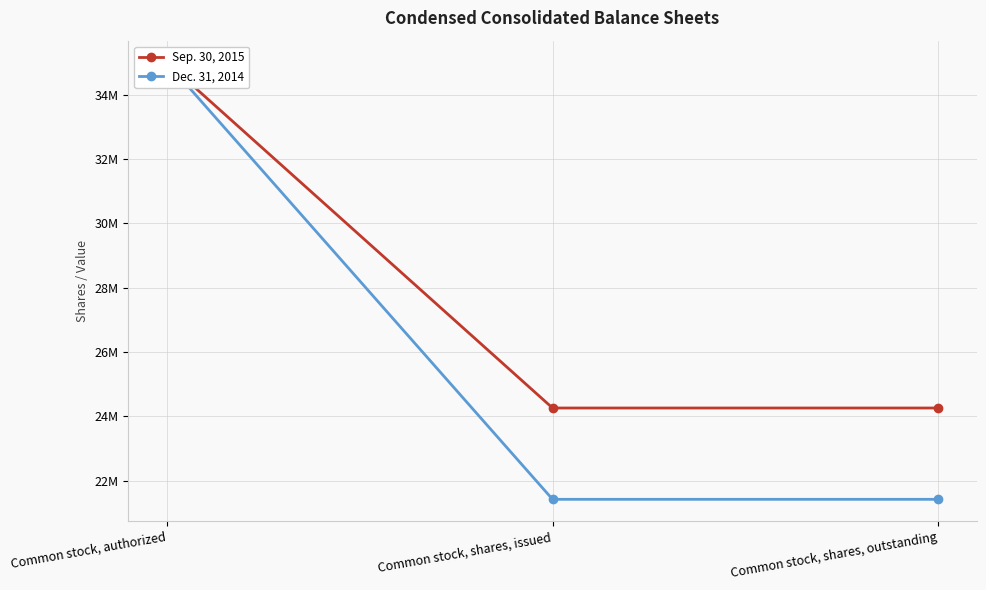

The value of Sep. 30, 2015 at Common stock, shares, outstanding is 37460063. True or false?

False